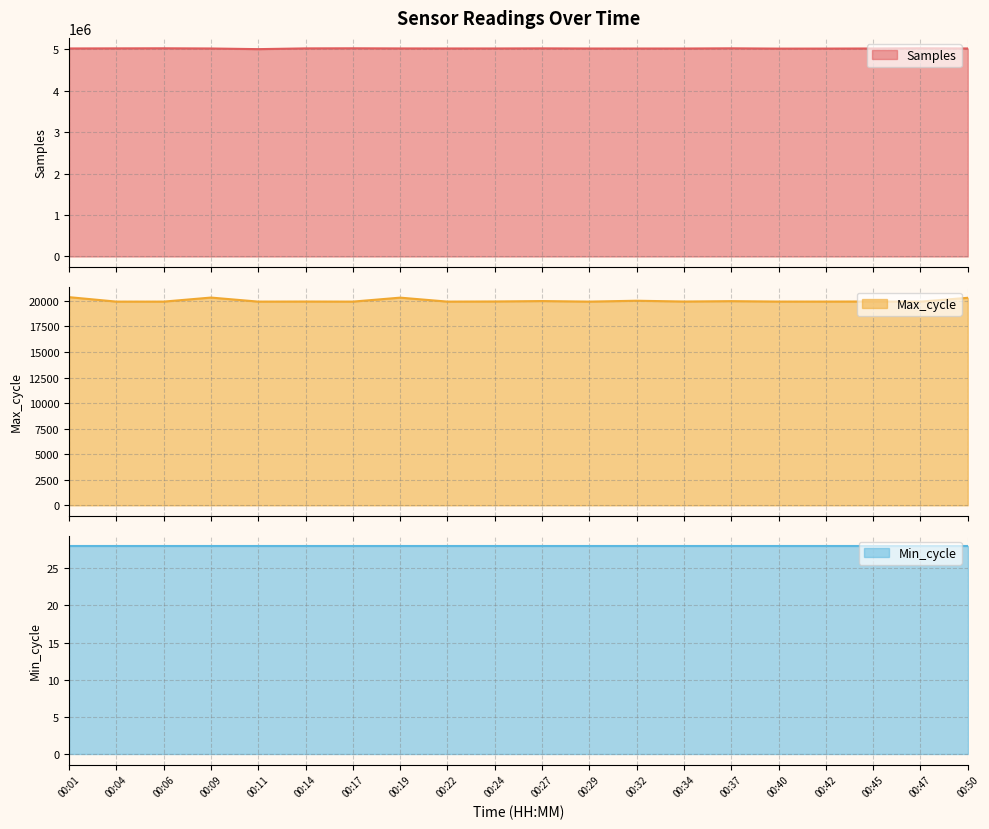

What is the smallest value displayed?

19925